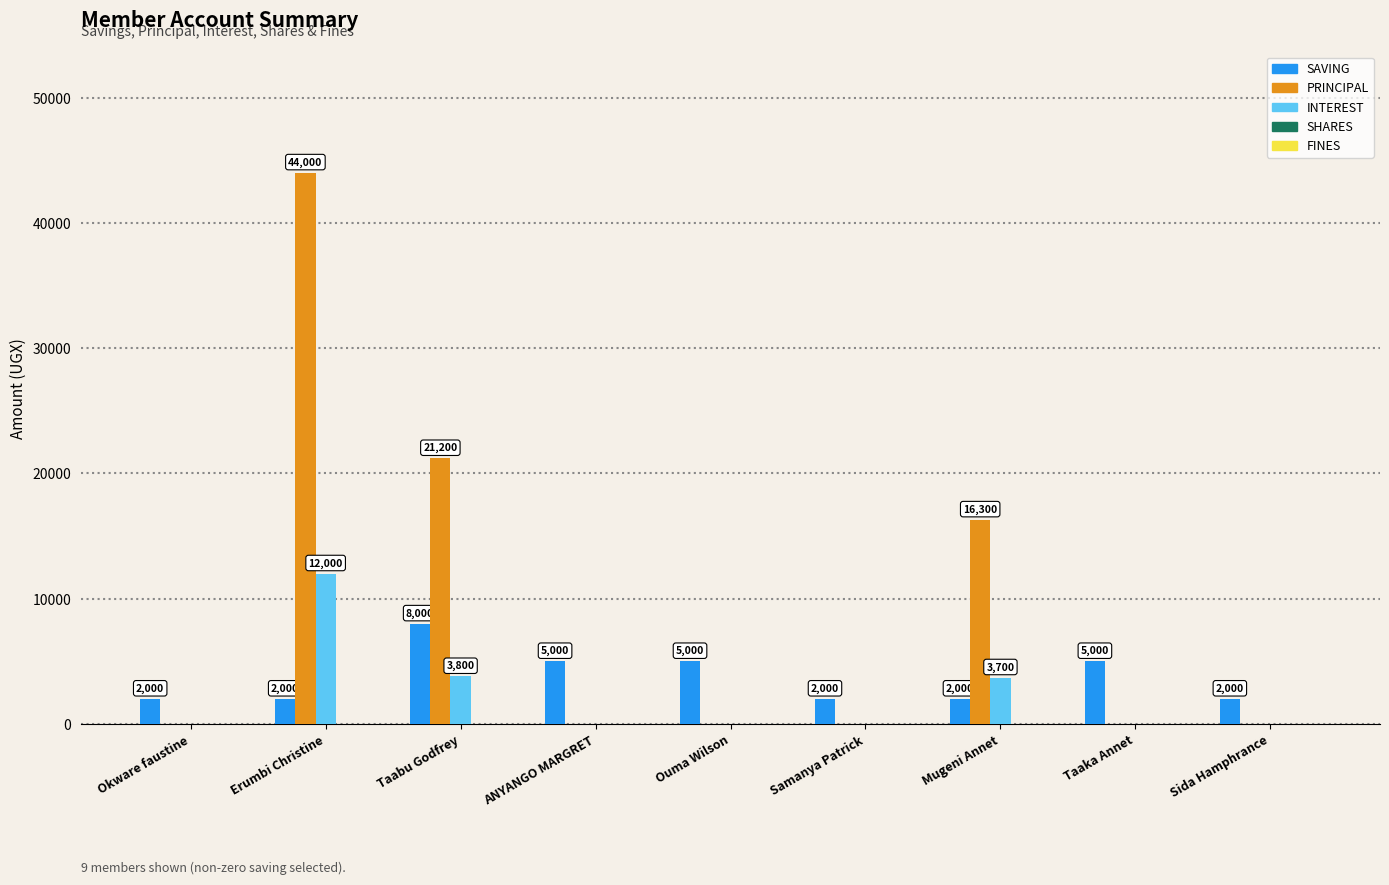

Between Okware faustine and Taabu Godfrey, which series saw the biggest shift?

PRINCIPAL